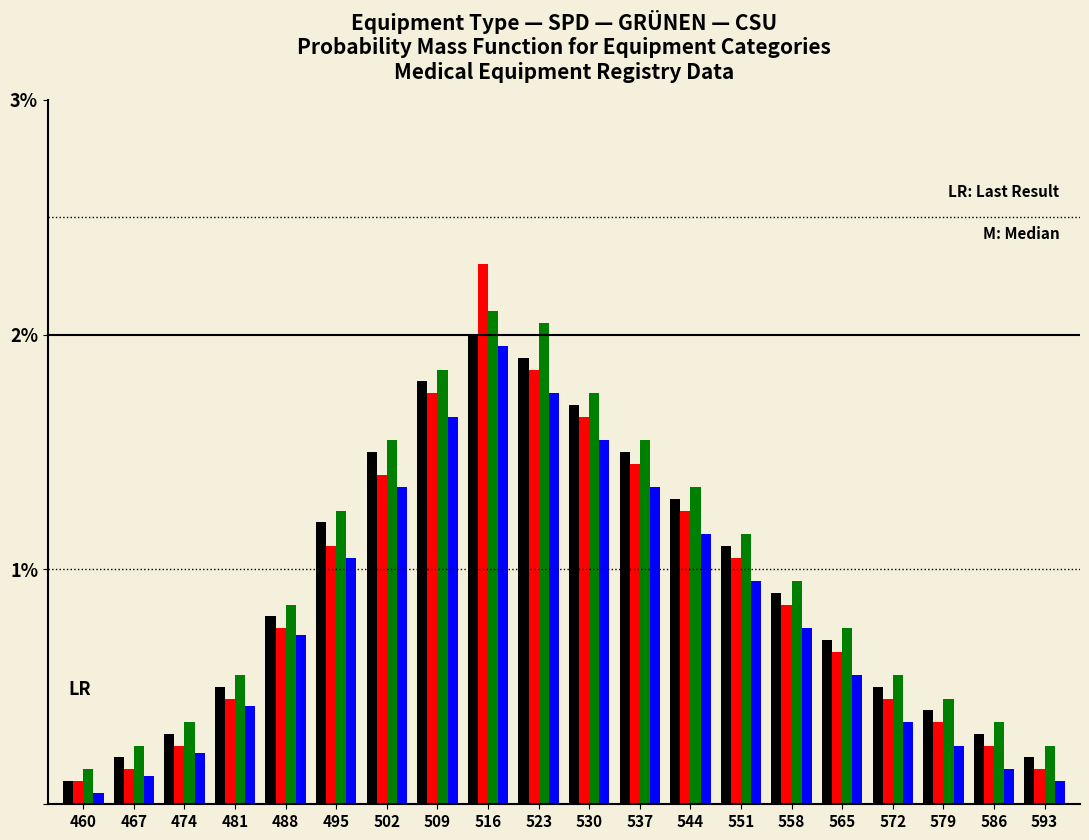

What is the greatest value displayed?

2.3